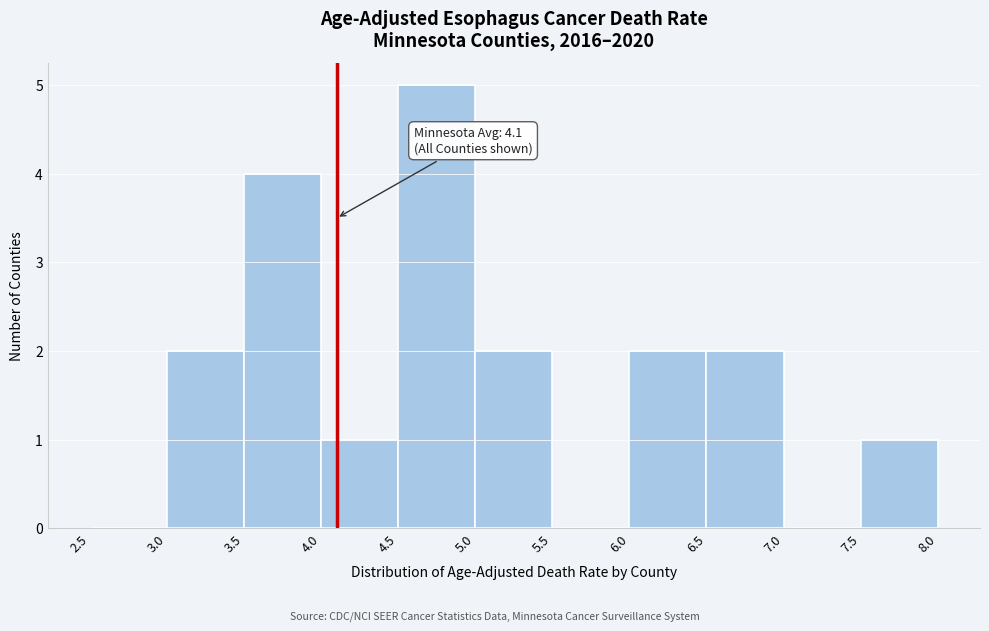

Over which range of the x-axis is the bar tallest?

4.5 to 5.0